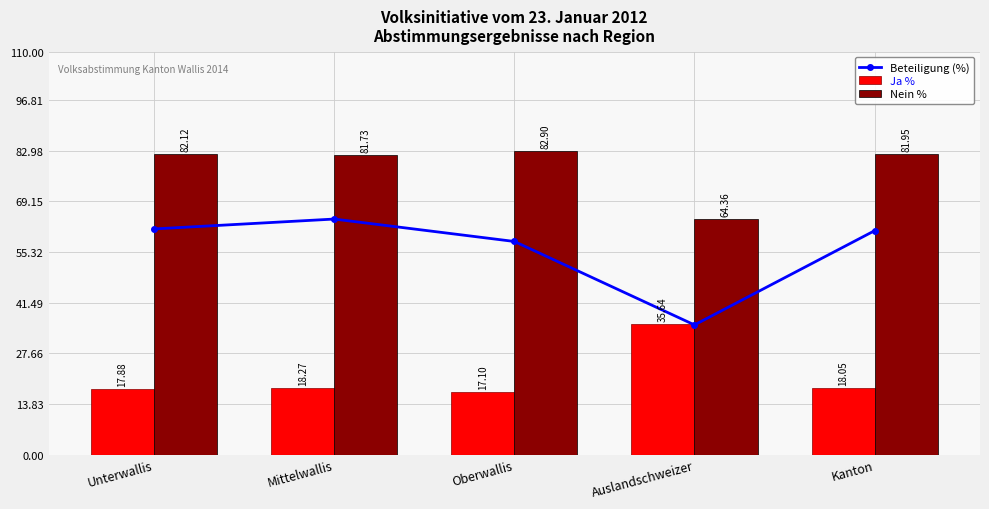

What is the maximum value for Beteiligung (%)?

64.3